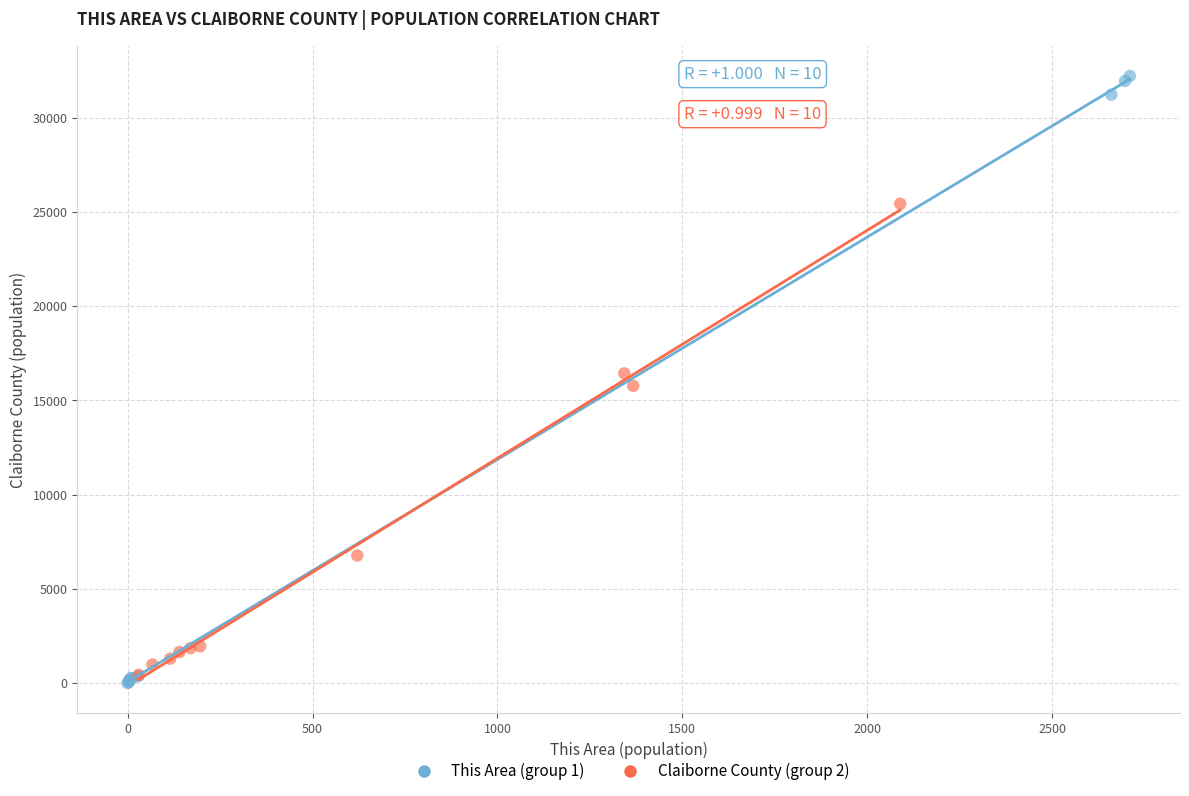

Which series contains the lowest Y value?

This Area (group 1)